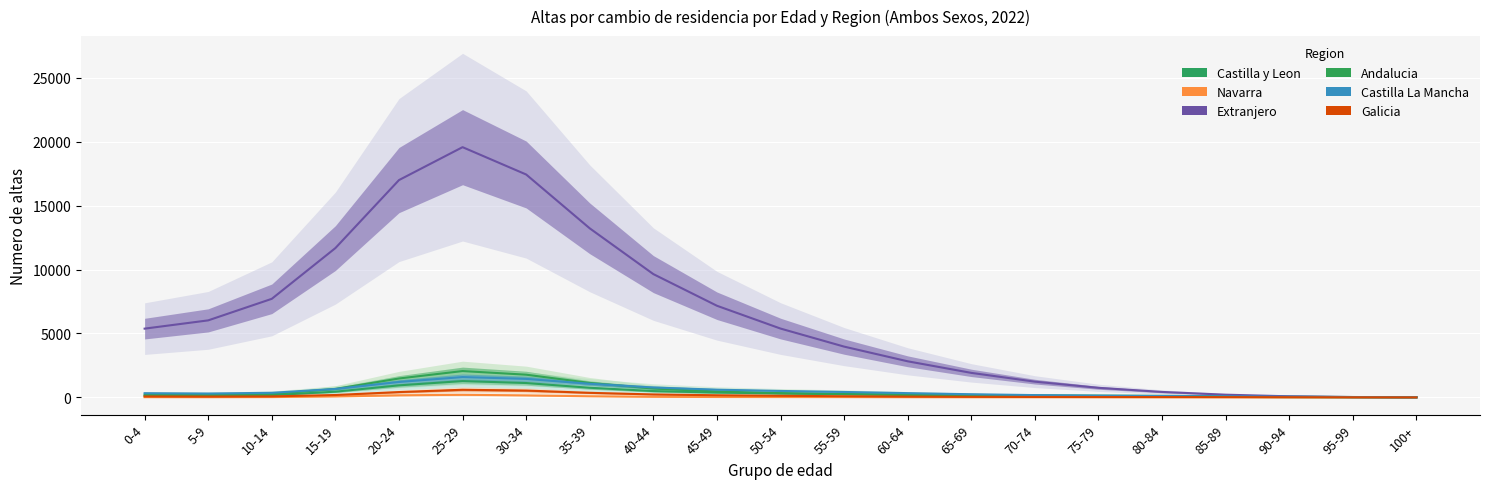

How many lines are shown in the chart?

6